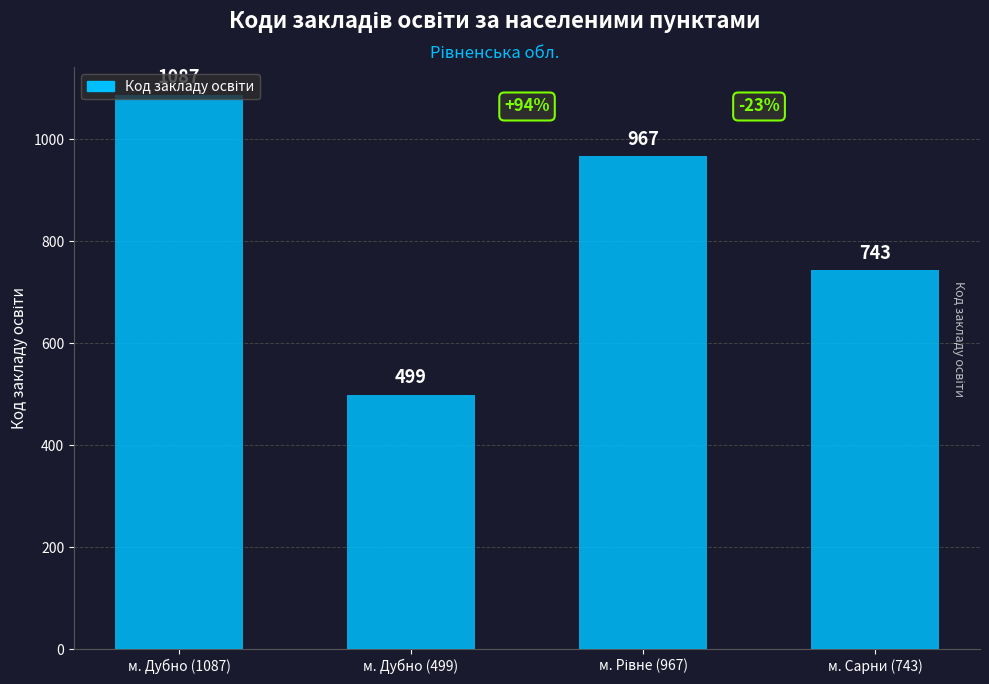

Between м. Дубно (1087) and м. Дубно (499), which is larger?

м. Дубно (1087)